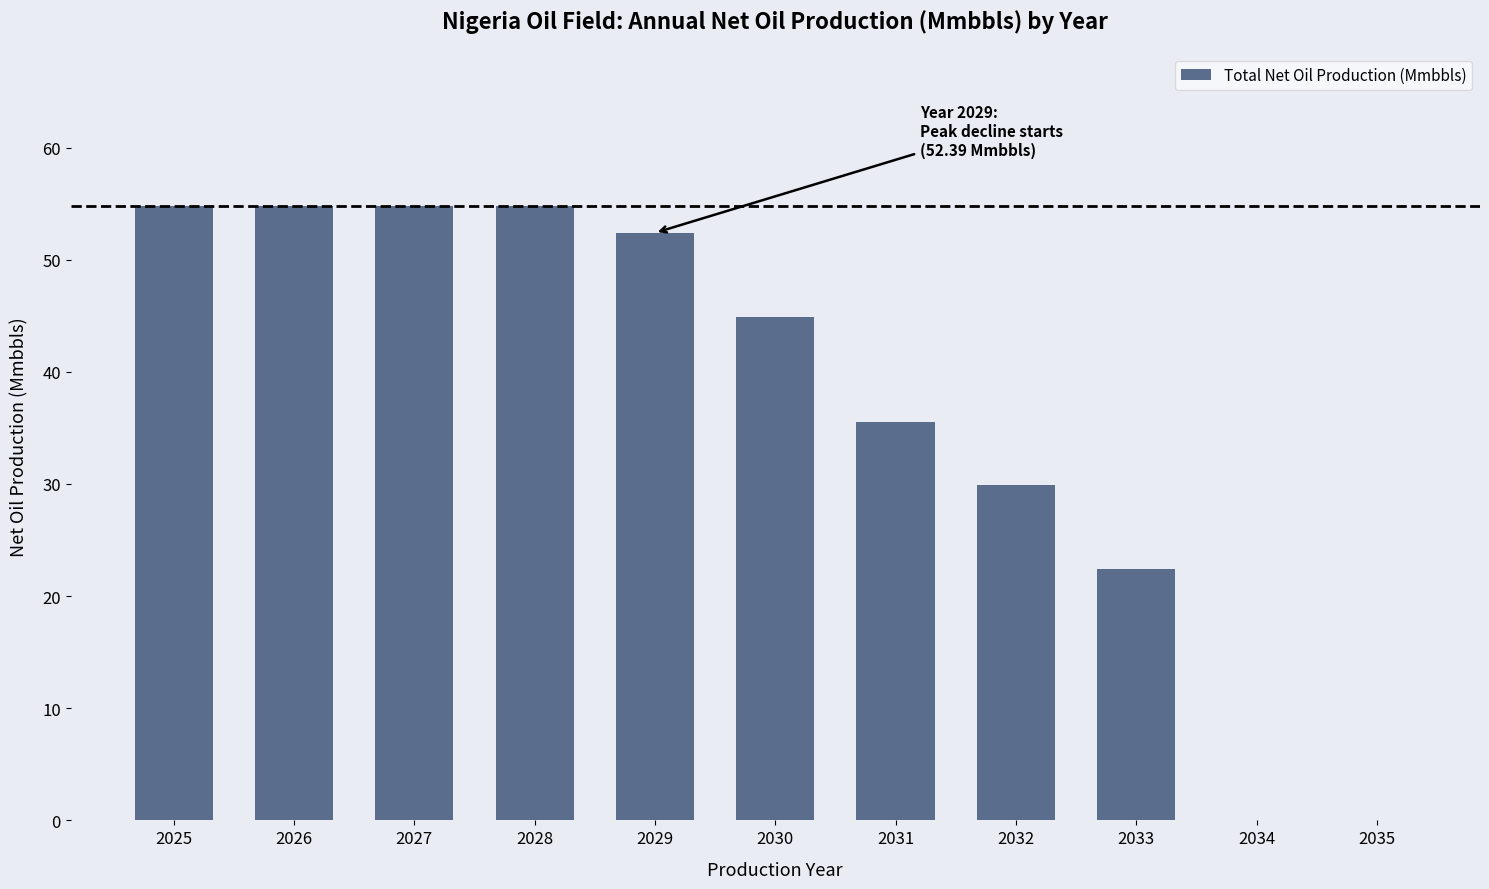

What is the sum of all values?

404.2